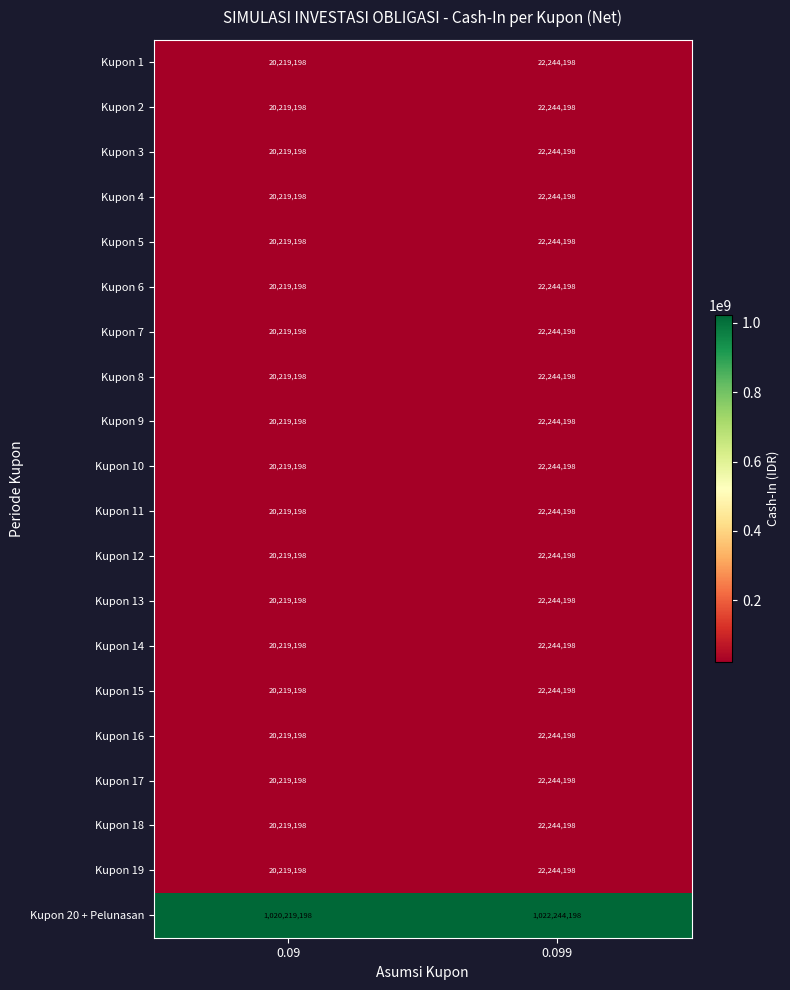

Count the number of data series in this chart.

20